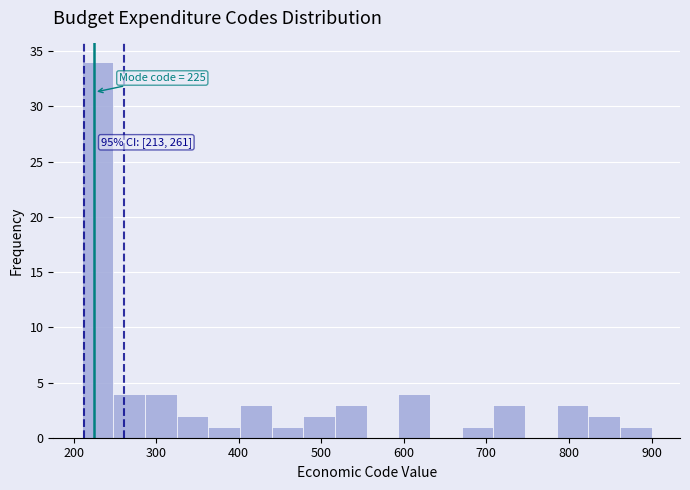

Read against the x-axis, roughly where is the centre of the tallest bar?

230